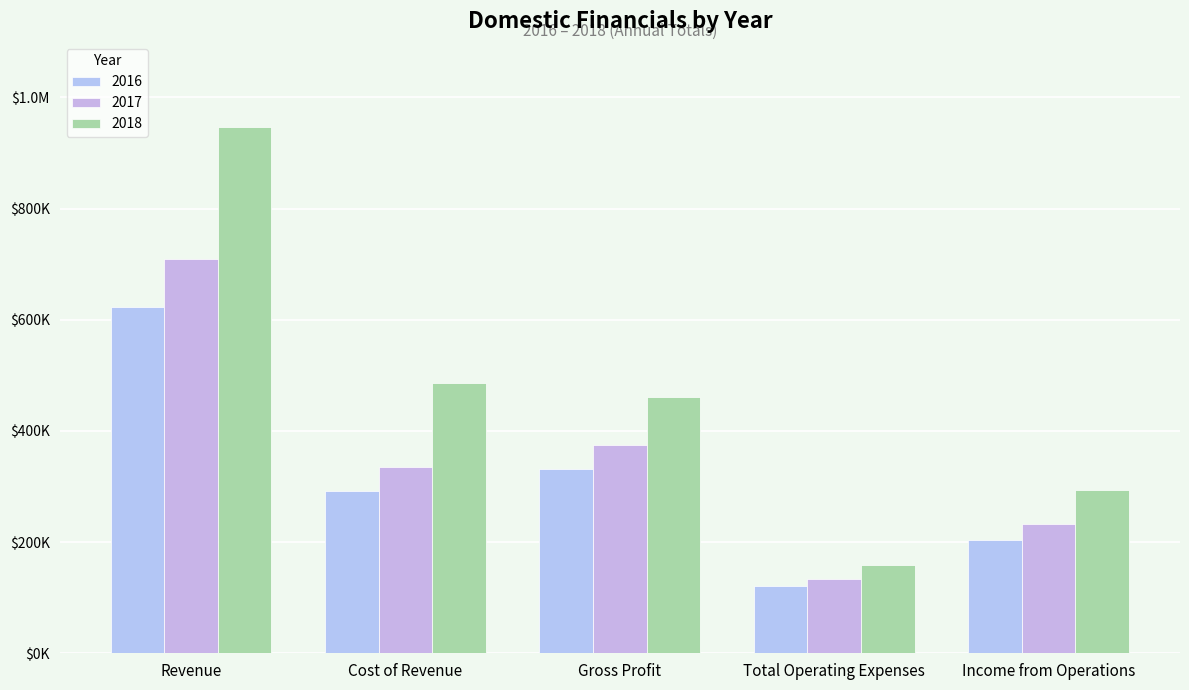

What position from the right is Income from Operations?

1